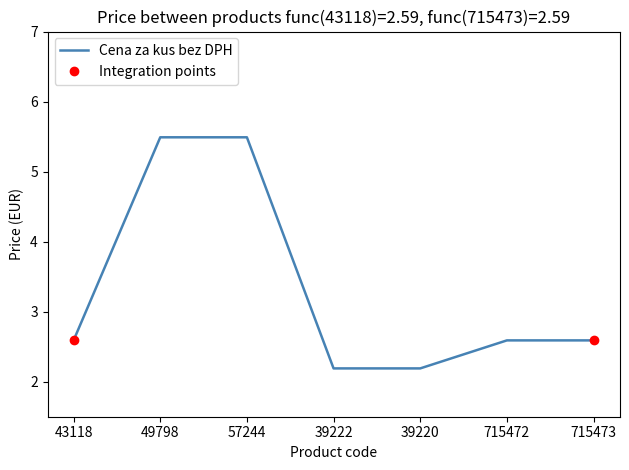

How many distinct data groups are displayed?

1